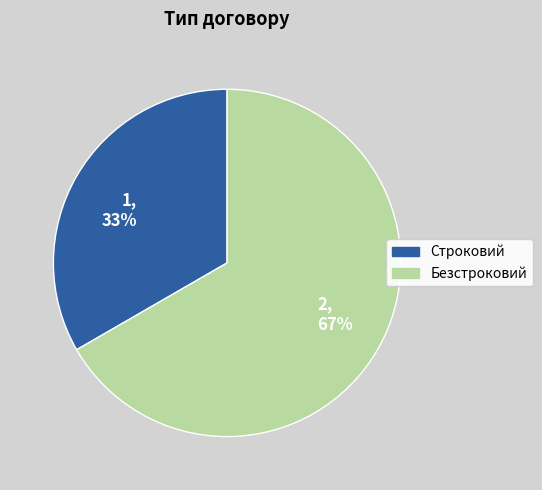

To the nearest percent, what percentage of the pie is 1, 33%?

33%